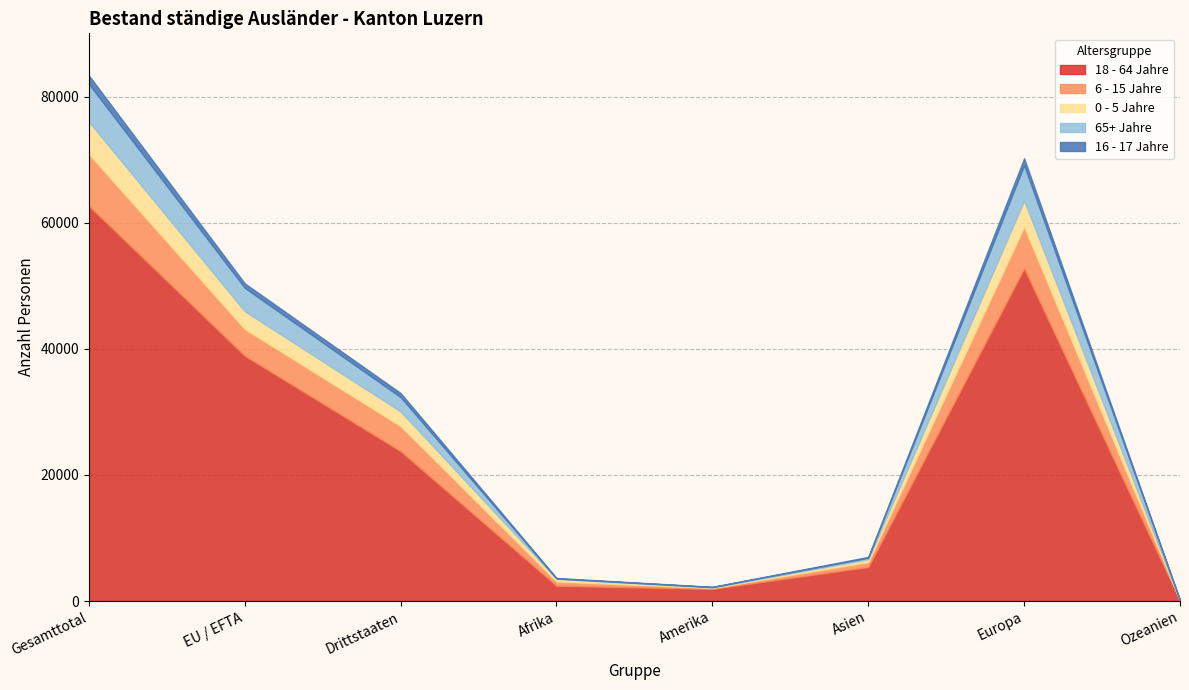

True or false: 0 - 5 Jahre and 16 - 17 Jahre intersect in this chart.

False